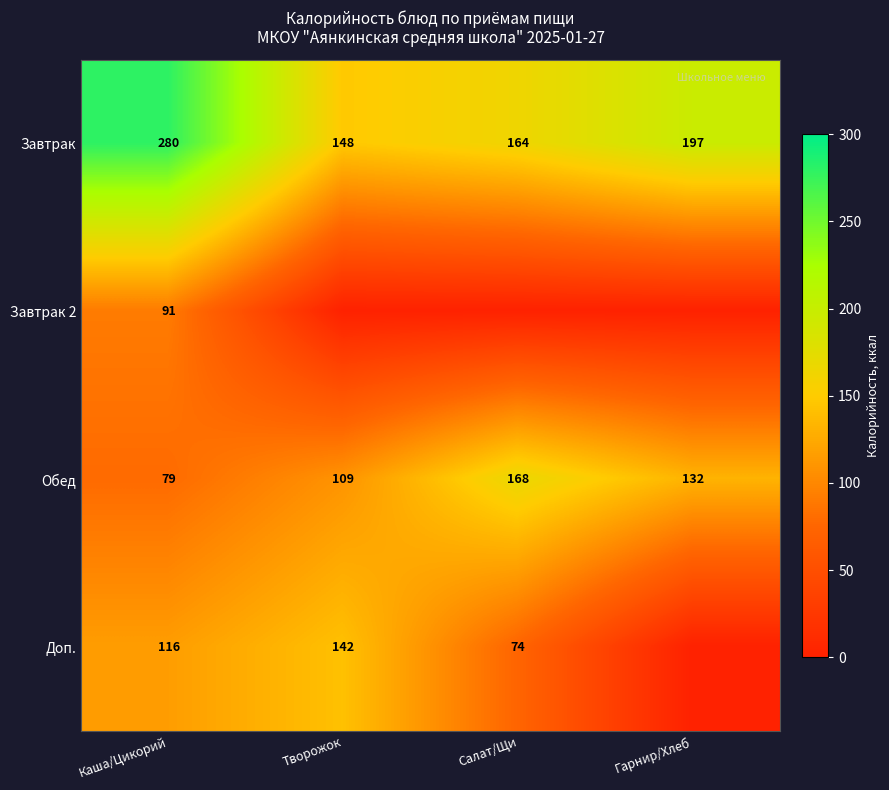

Rank the series at Каша/Цикорий from highest to lowest value.

Завтрак, Доп., Завтрак 2, Обед